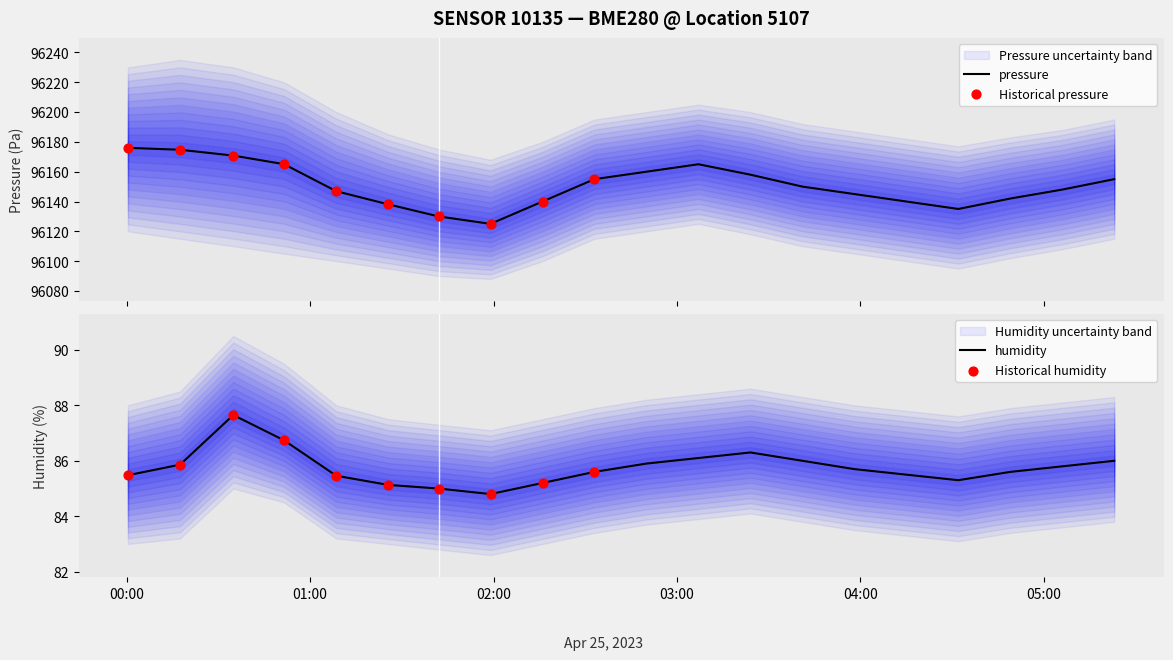

At which category is the sum across all series the highest?

2023-04-25T00:00:24